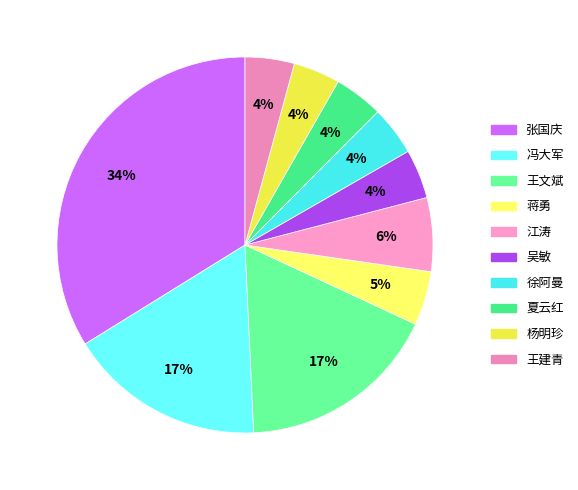

How many slices are in this pie chart?

10